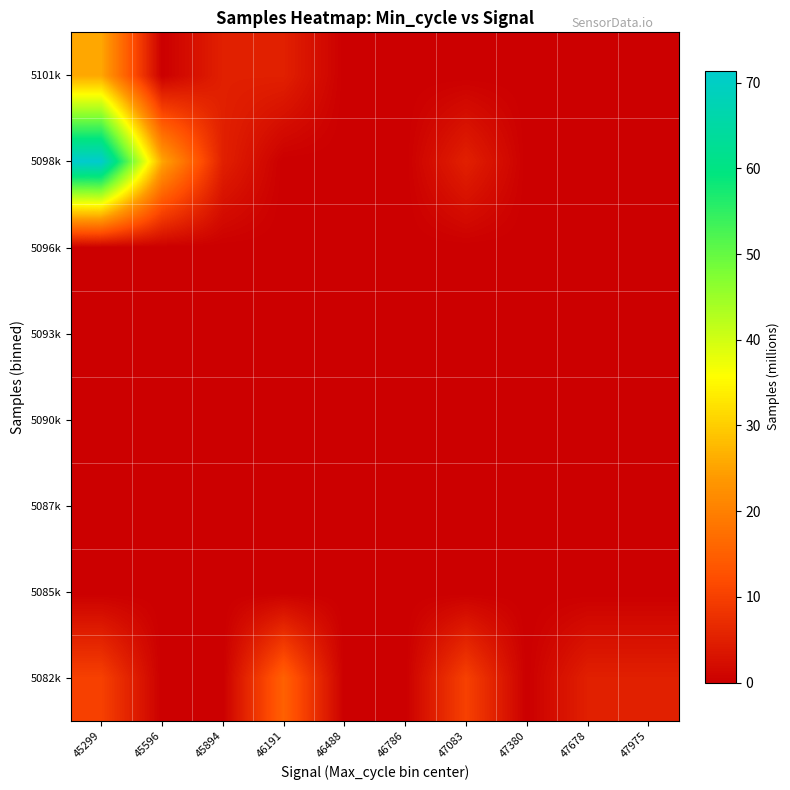

What is the difference between the highest and lowest values at 45596?

25.5